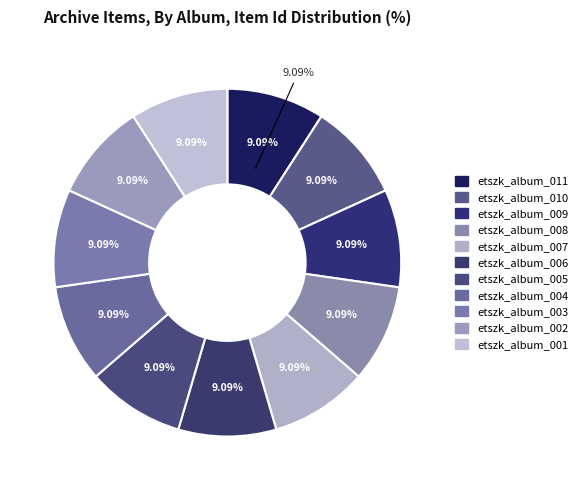

Combined, what portion of the pie is etszk_album_003 and etszk_album_009?

18.2%